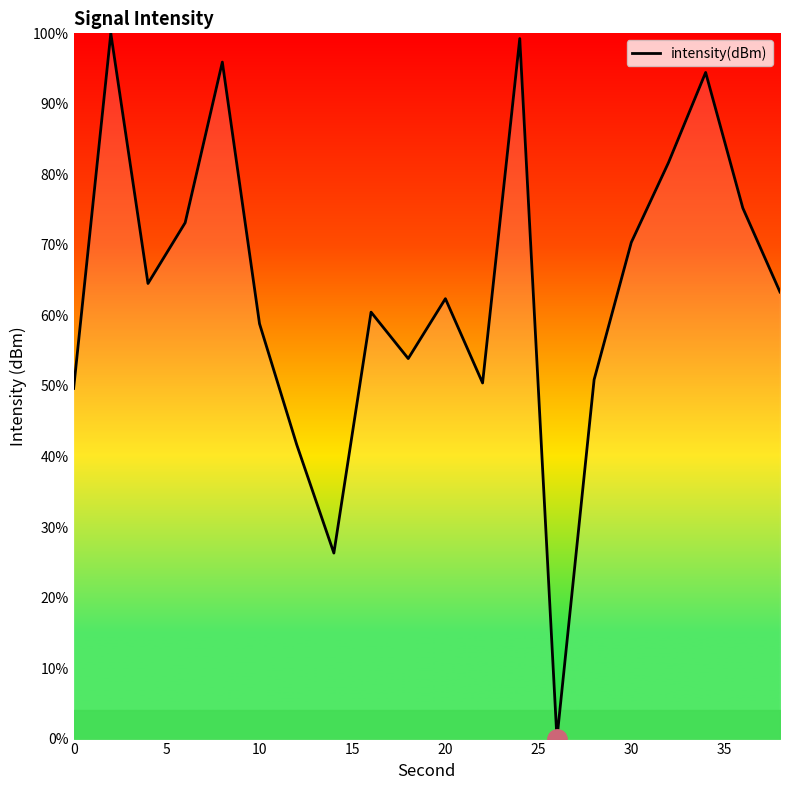

What is the maximum value shown in the chart?

100.0